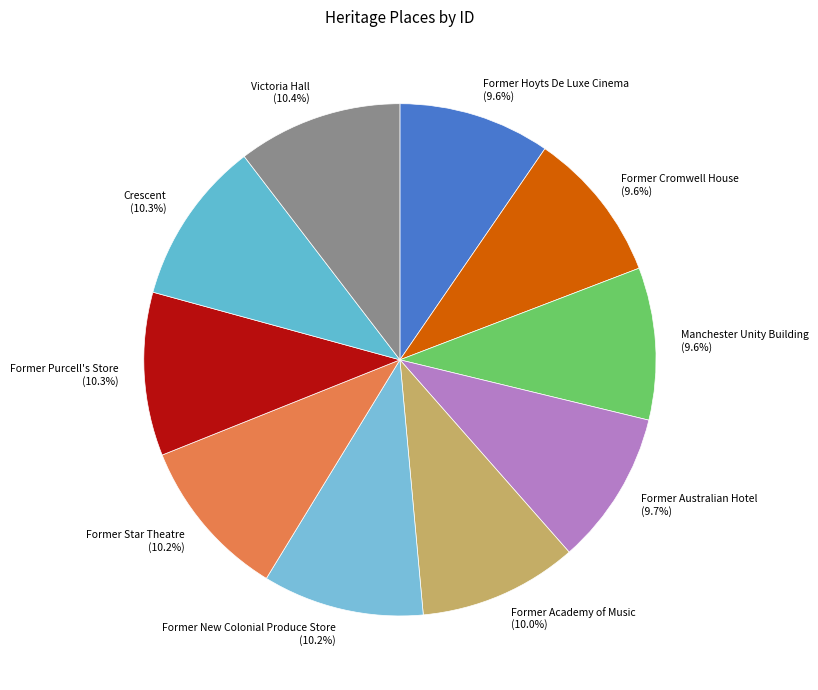

Approximately how many times larger is the value at Former Cromwell House compared to Former Academy of Music?

1.0